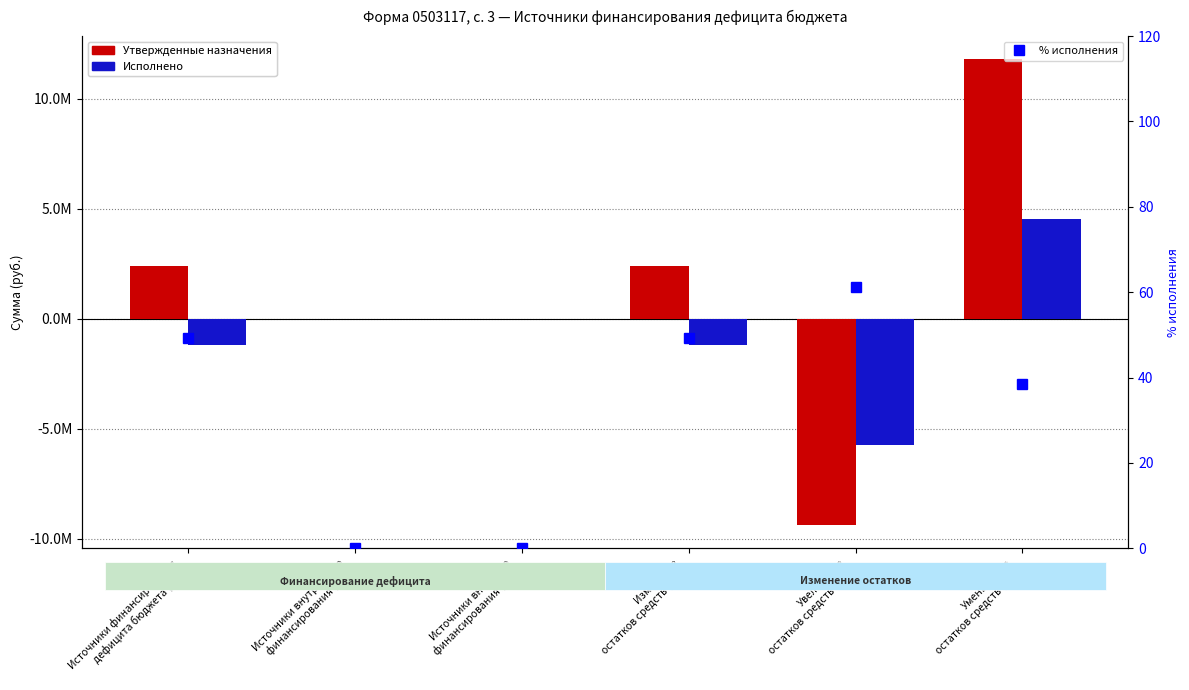

At which category is the sum across all series the highest?

Уменьшение
остатков средств (720)